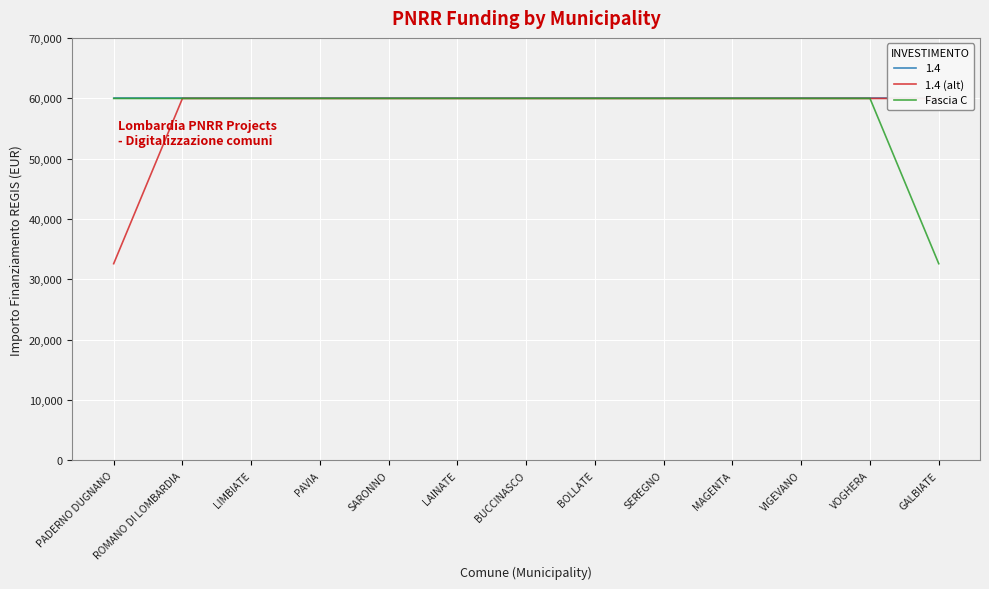

What position from the left is LIMBIATE?

3